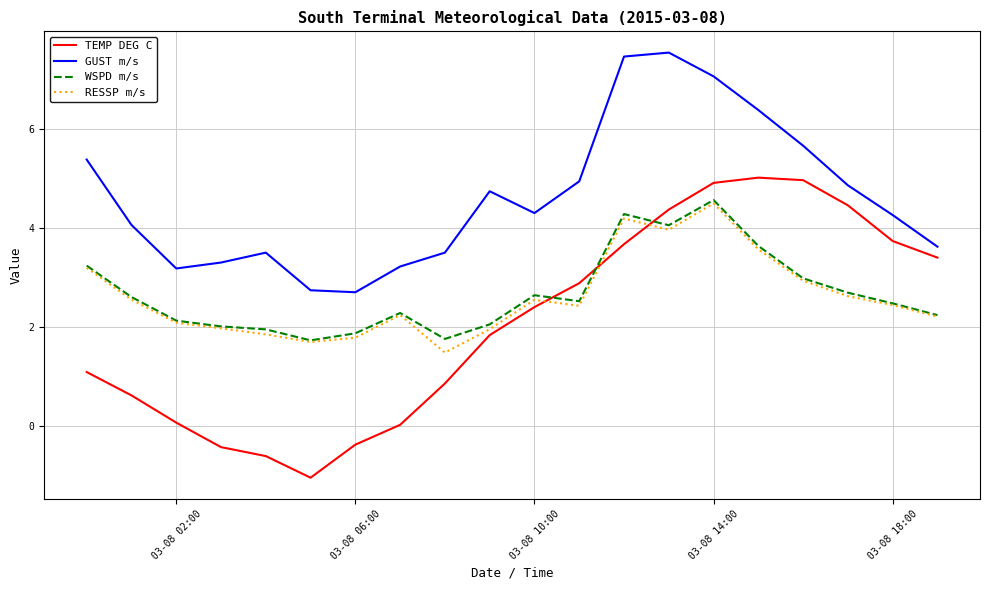

True or false: GUST m/s and WSPD m/s intersect in this chart.

False